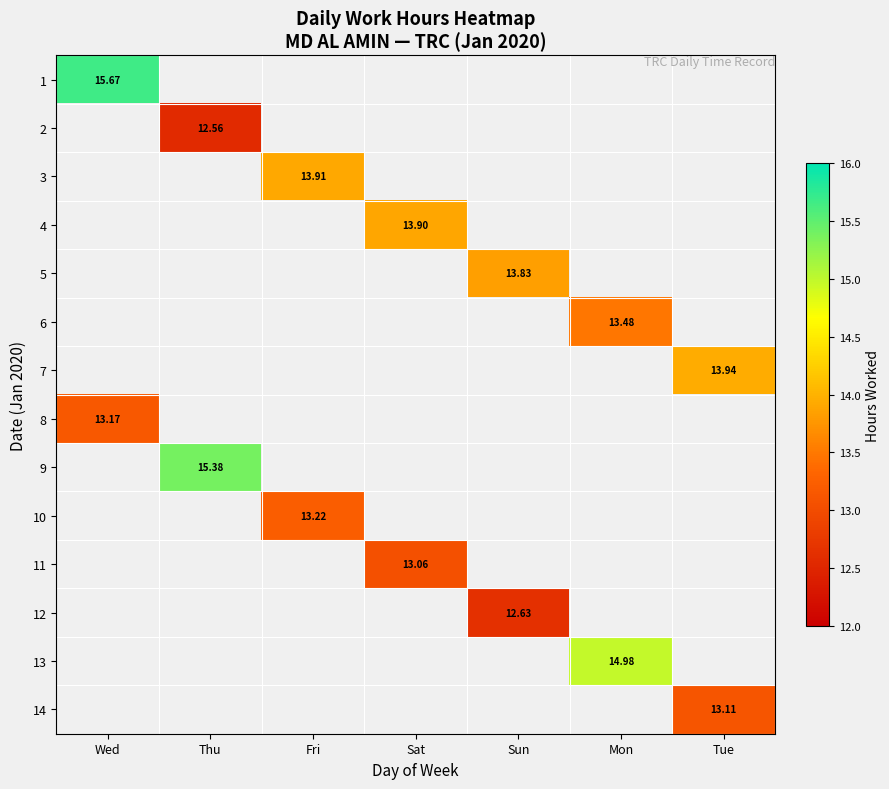

Is the value of 9 at Thu greater than the value of 11 at Tue?

No